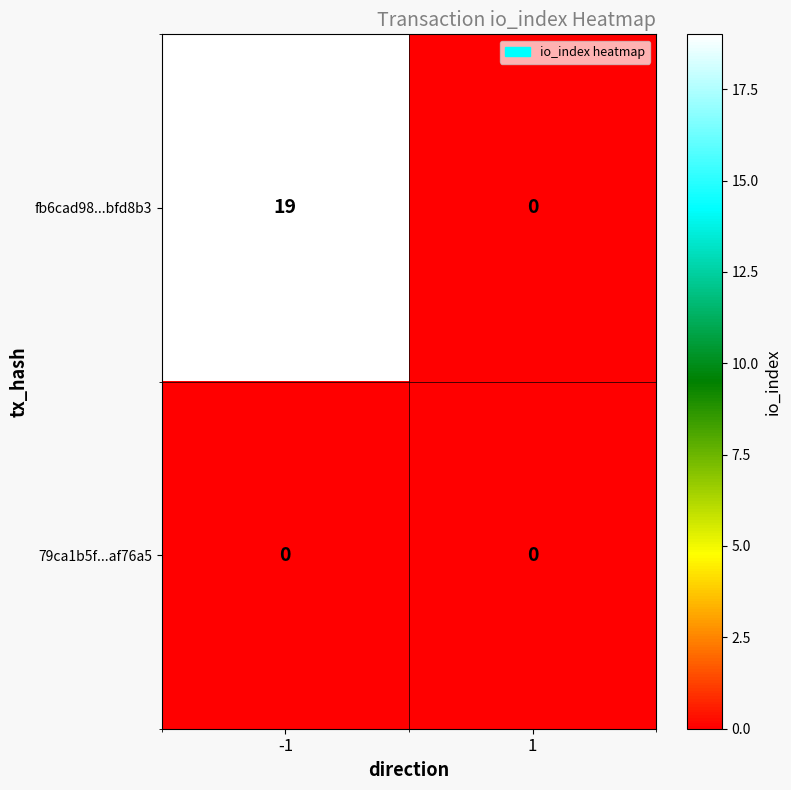

Between -1 and 1, which series saw the biggest shift?

fb6cad98...bfd8b3